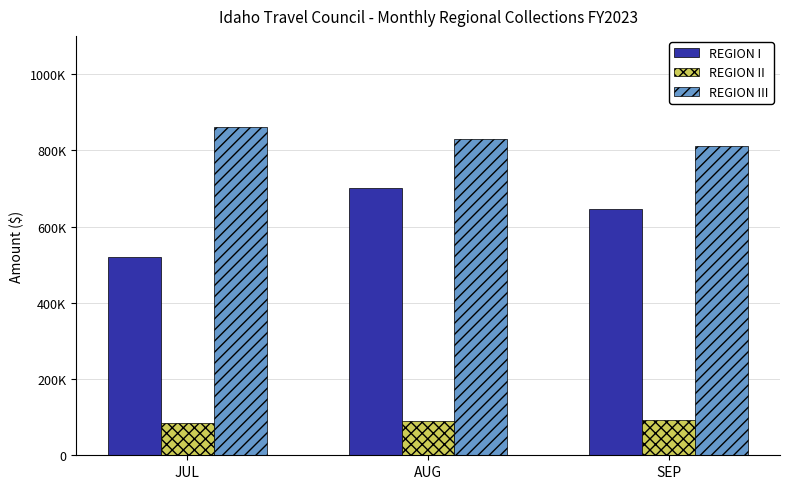

Which category has the lowest value in the REGION I series?

JUL